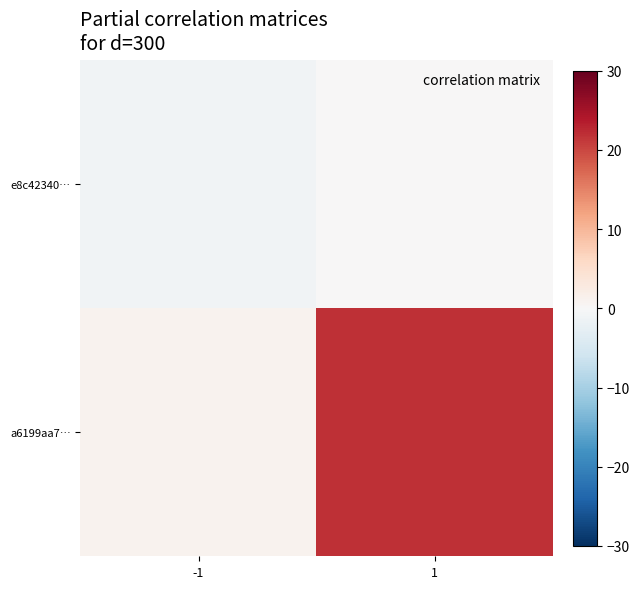

At how many categories does at least one series exceed 11?

1